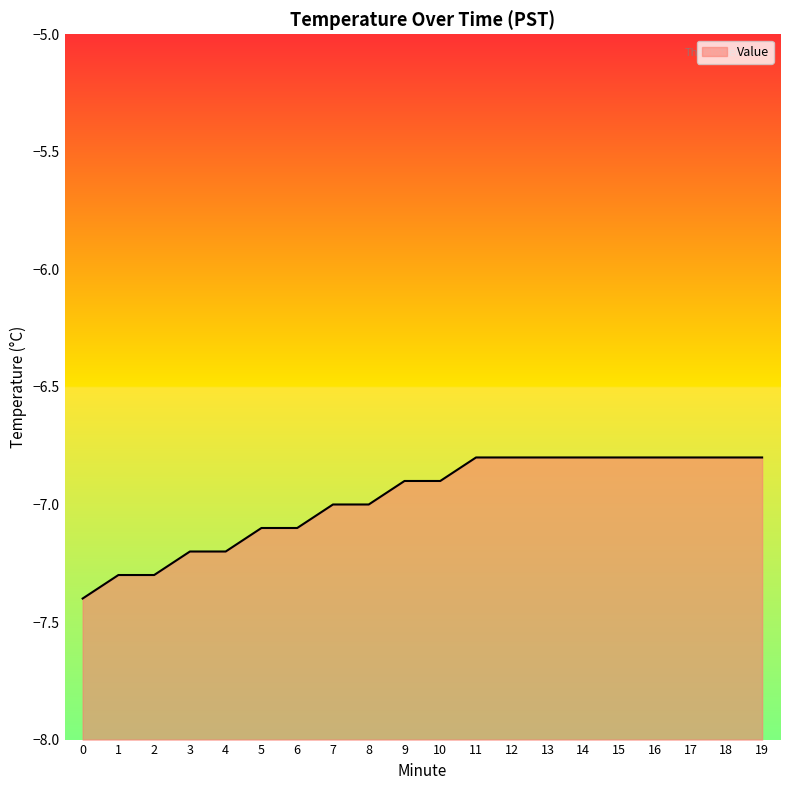

Between 19 and 5, which is larger?

19